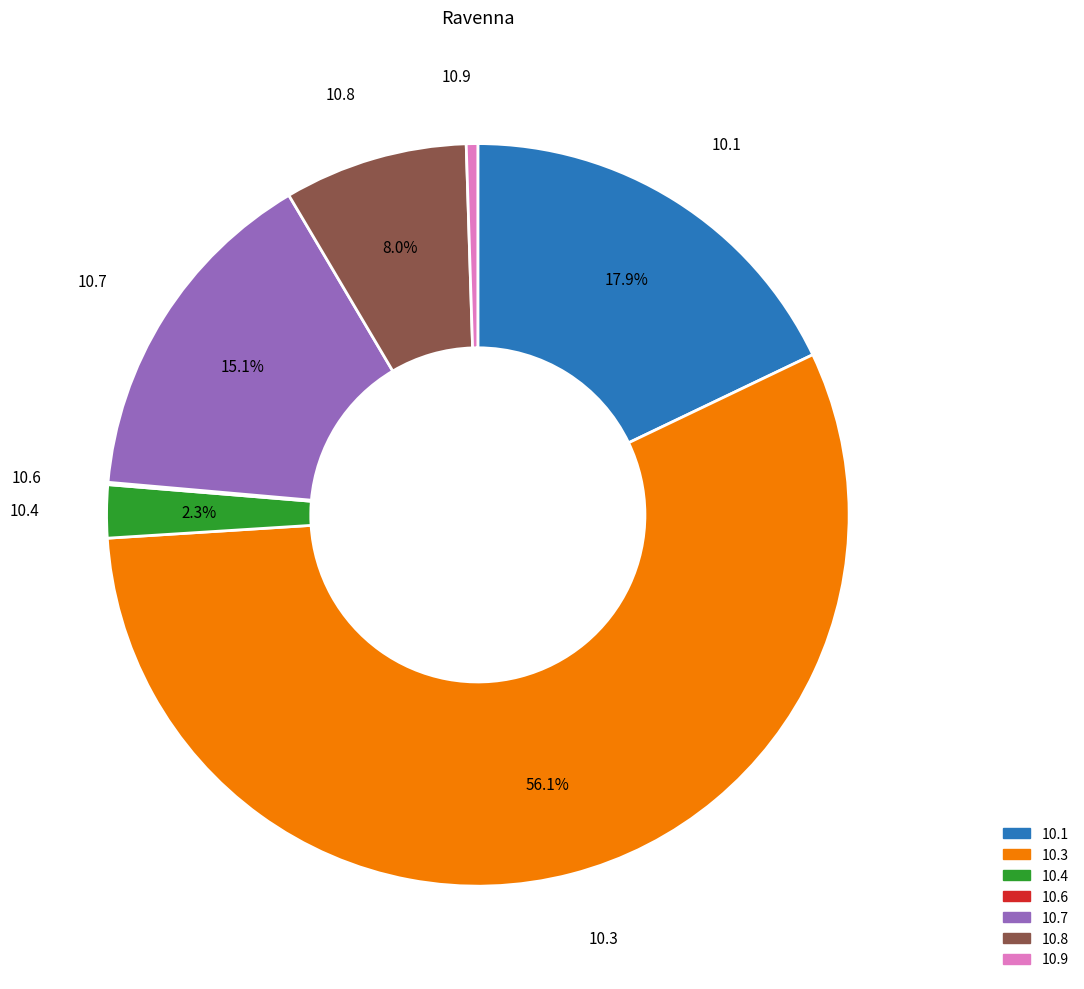

What percentage do 10.3 and 10.1 together represent?

74.0%